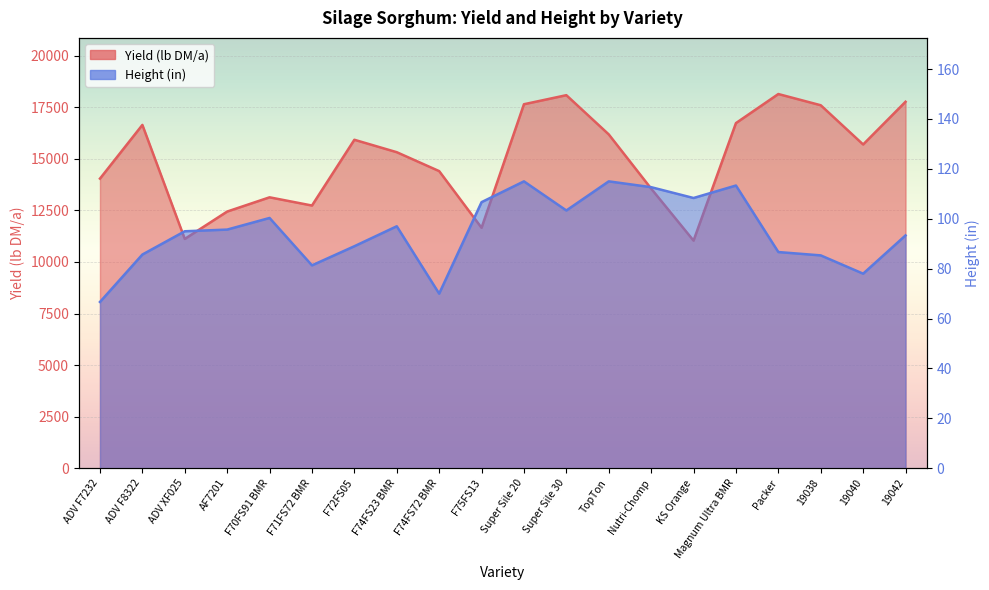

The value of Yield (lb DM/a) at F74FS72 BMR is 20425.6. True or false?

False